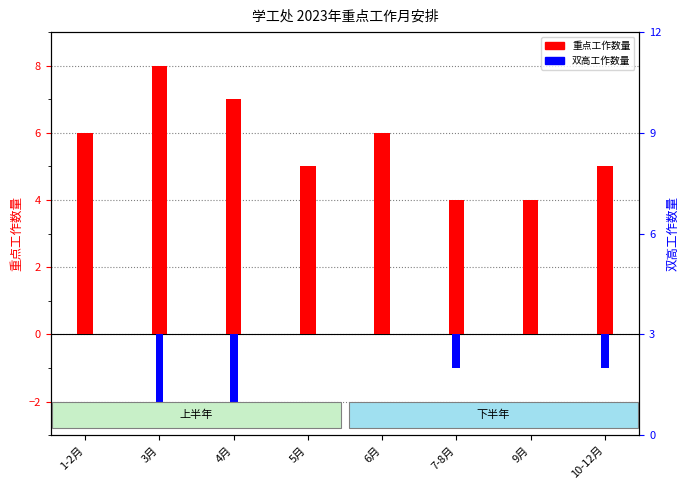

At which label is 重点工作数量 closest to 6?

1-2月